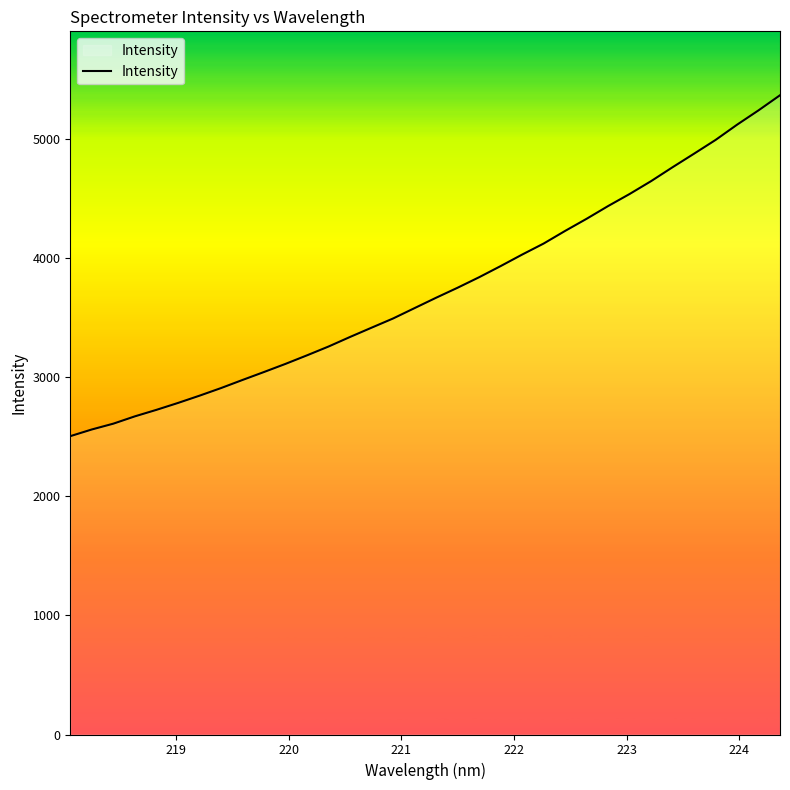

What is the greatest value displayed?

5365.3